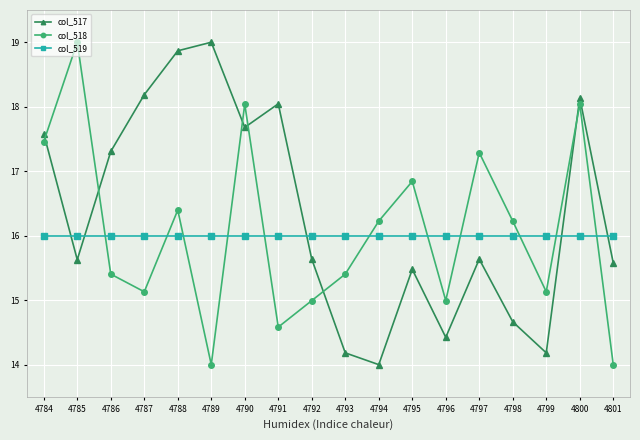

Which series changed the most between 4785 and 4791?

col_518